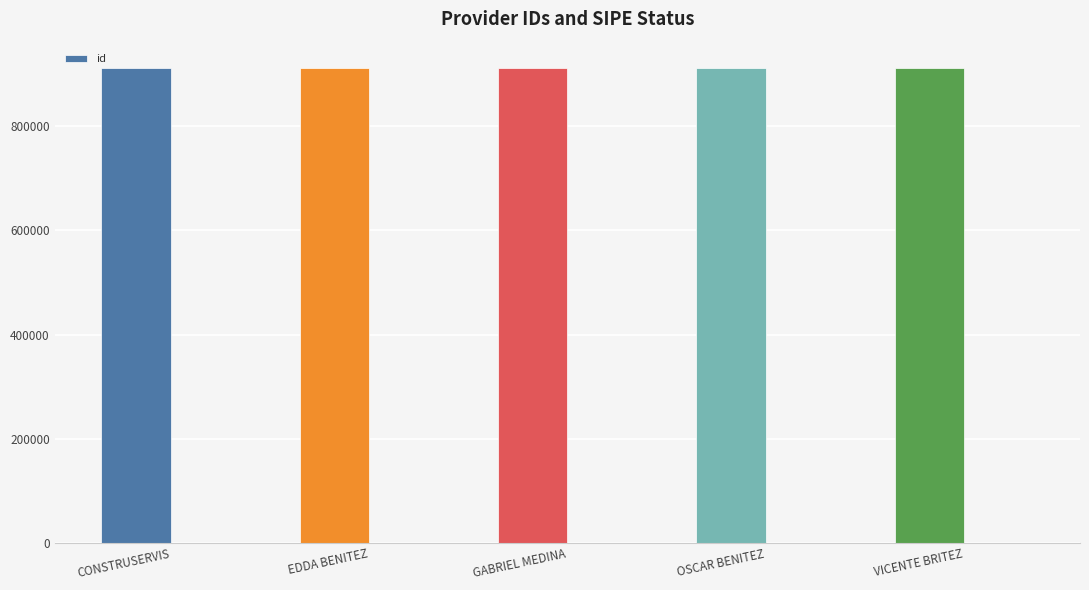

What is the difference between the second highest and second lowest values?

2